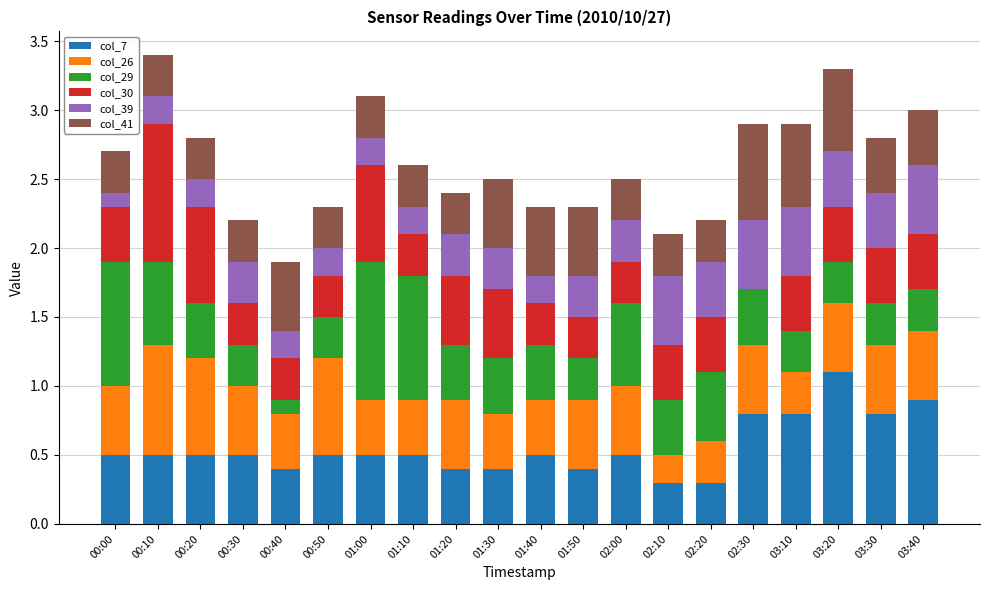

What is the total value across all series at 01:50?

2.3